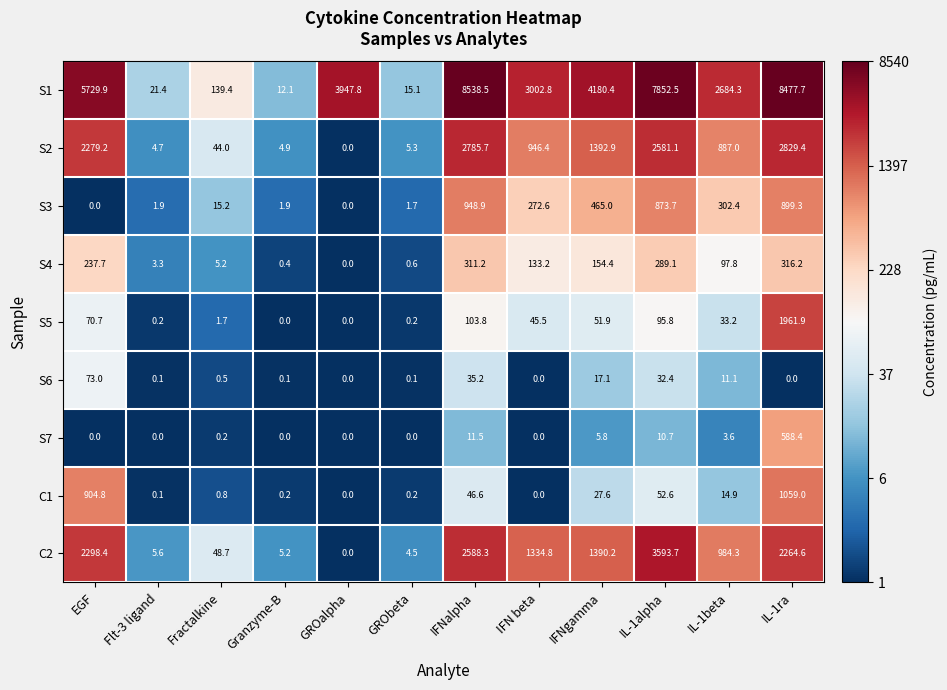

At how many categories does at least one series exceed 0?

12